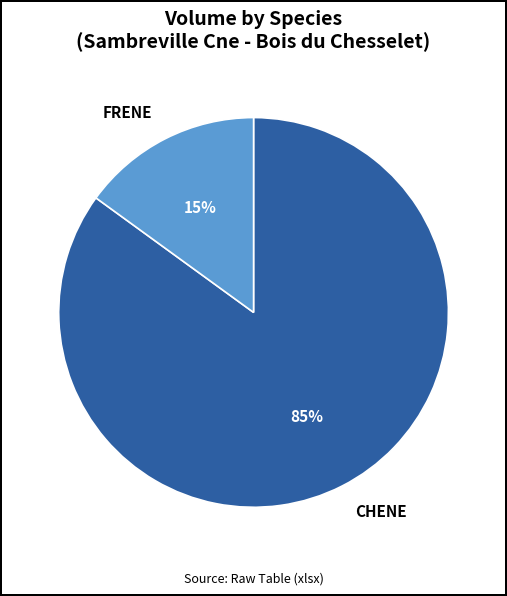

Combined, do FRENE and CHENE account for over 50%?

Yes